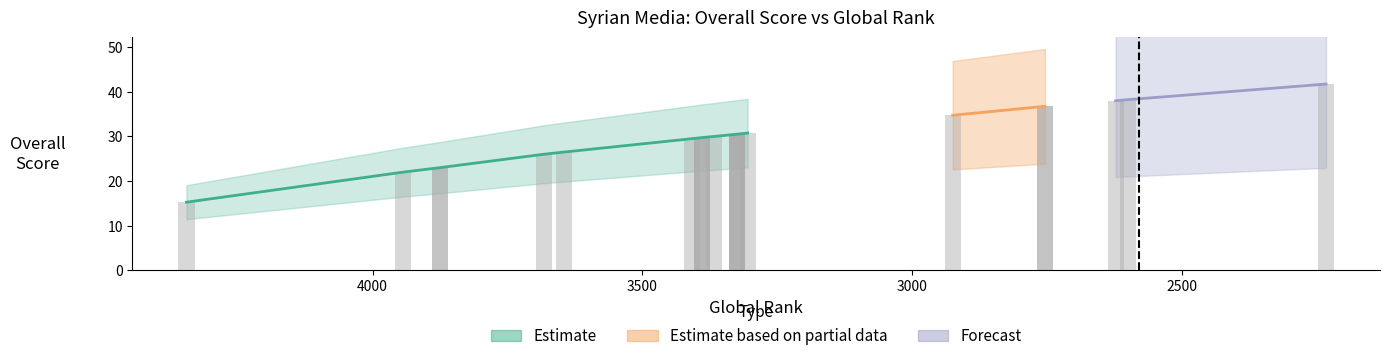

Rank the categories by value from lowest to highest.

4345, 3943, 3875, 3875, 3683, 3645, 3408, 3389, 3389, 3389, 3367, 3325, 3325, 3325, 3325, 3305, 2925, 2754, 2754, 2623, 2600, 2233